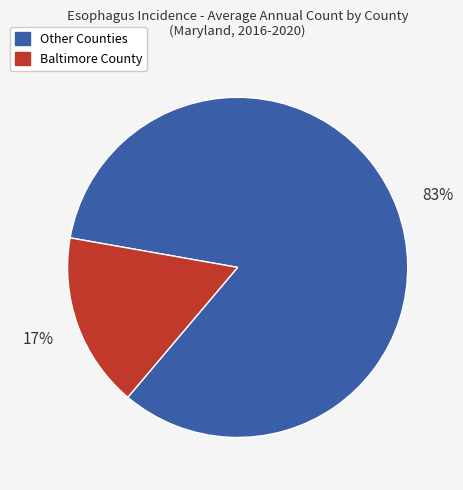

True or false: Other Counties accounts for 94% of the total.

False